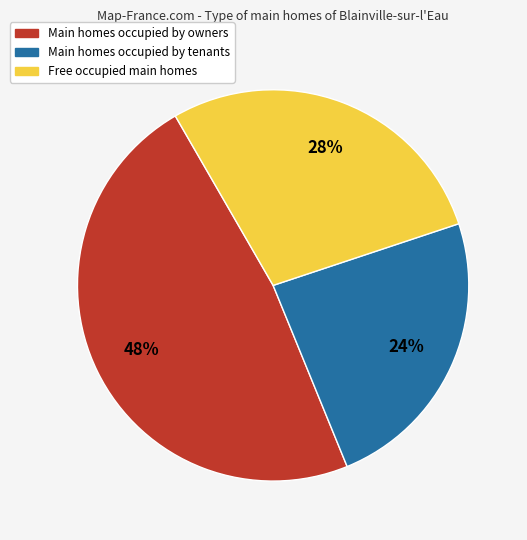

Is there a majority slice in this chart?

No